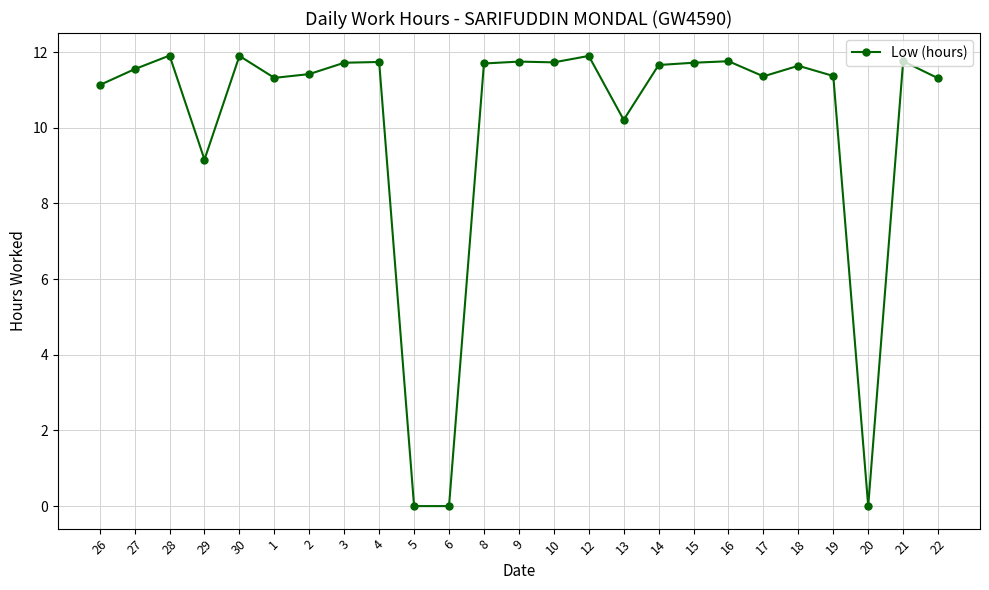

Where is the first local minimum?

29